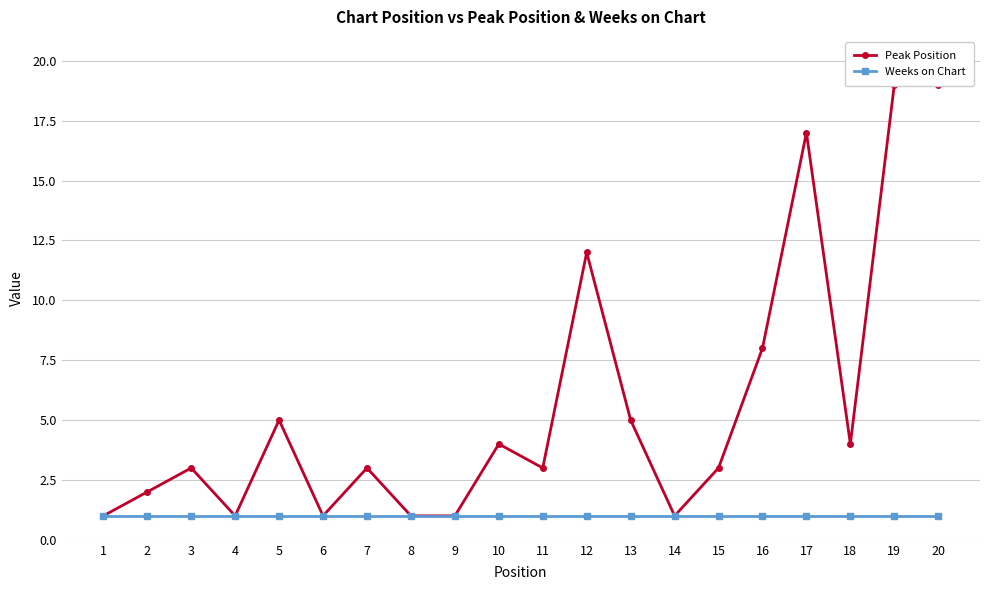

Does the chart have visible grid lines?

Yes